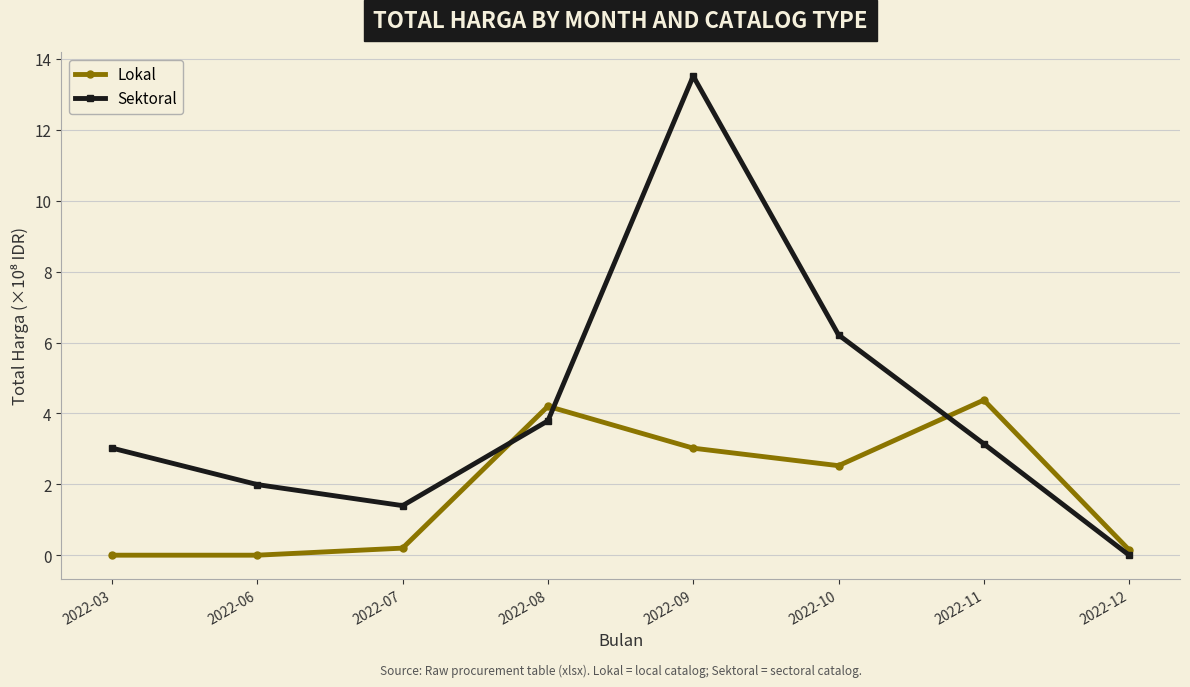

List the series in order of their overall mean, lowest first.

Lokal, Sektoral